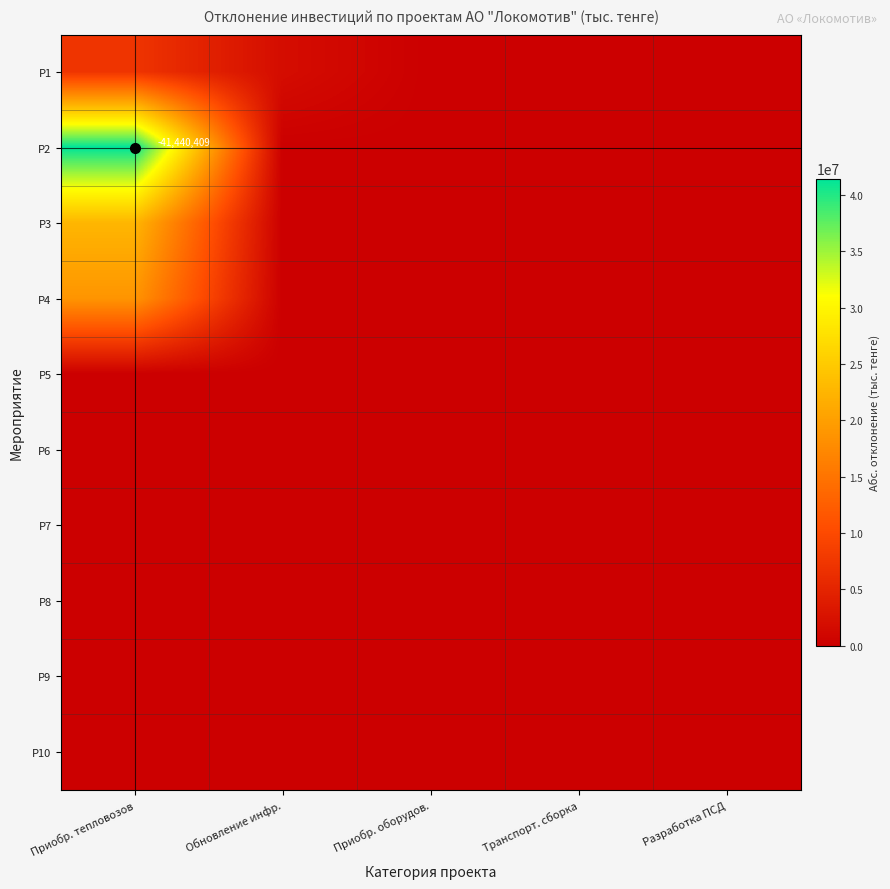

At which category is the sum across all series the highest?

Приобр. тепловозов